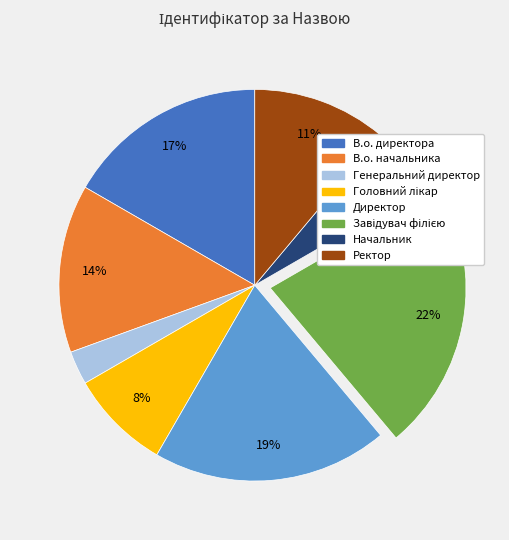

The Начальник slice represents 1% of the pie. True or false?

False